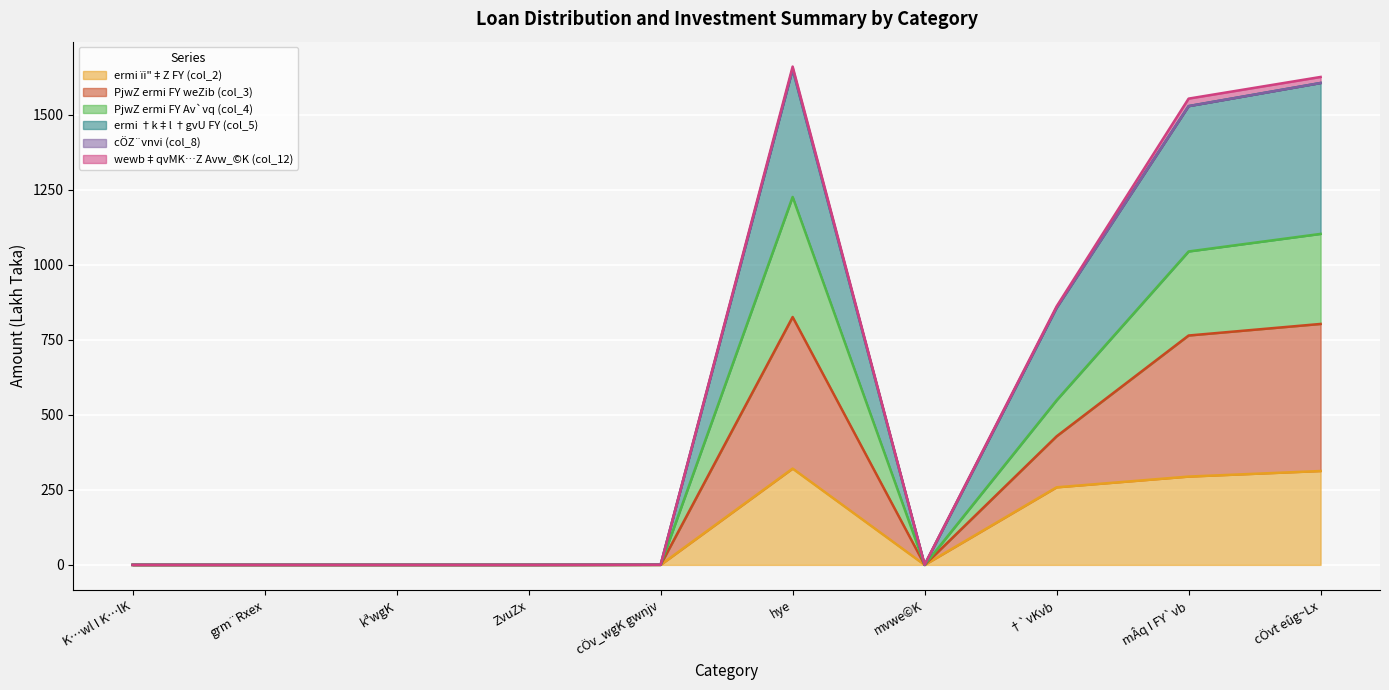

What is the label of the 7th point from the left?

mvwe©K